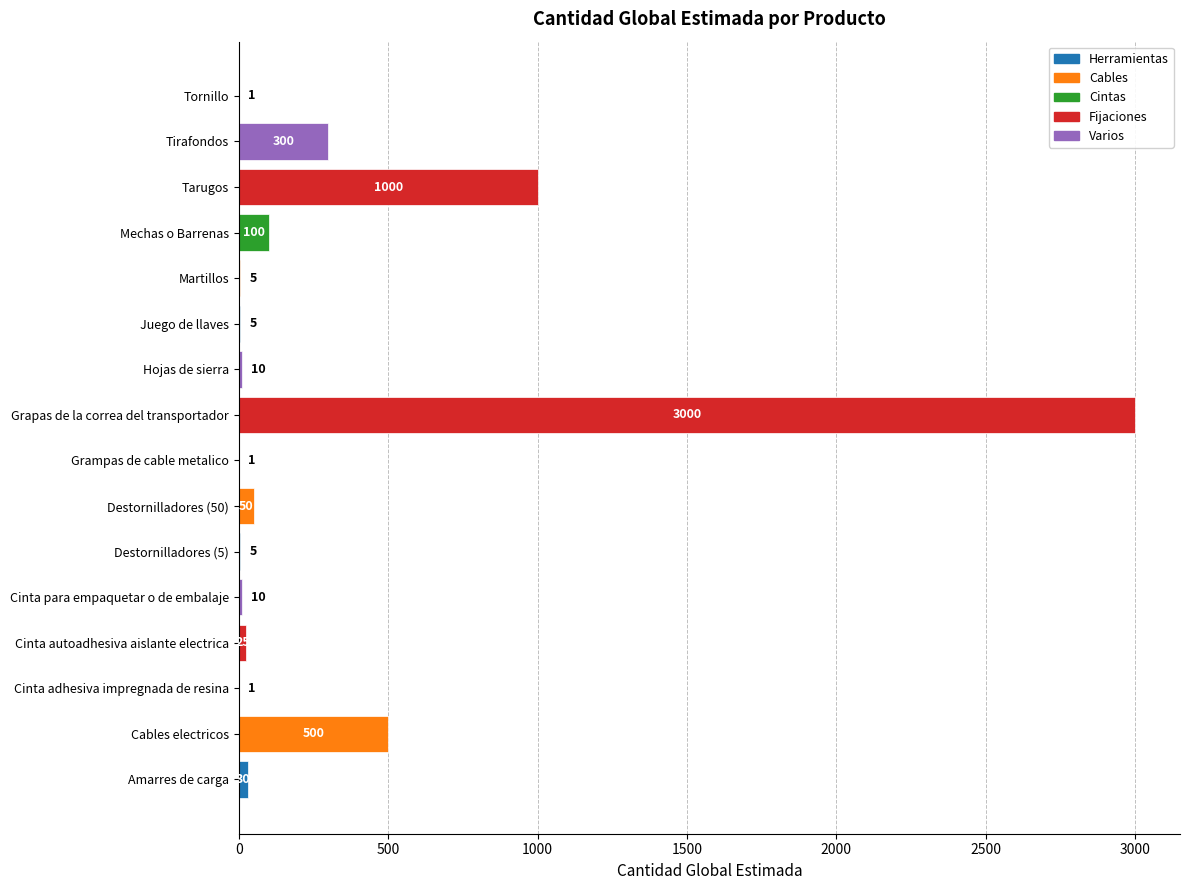

Are the bars horizontal?

Yes